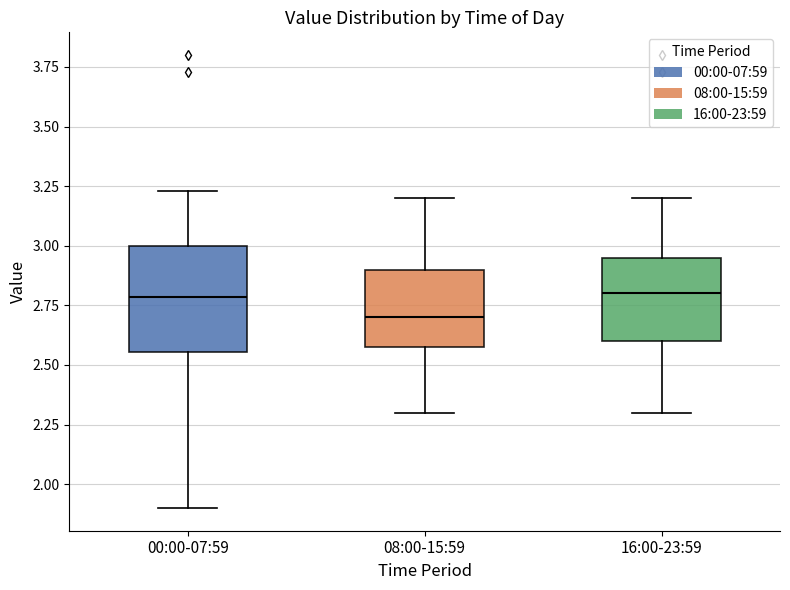

Comparing the boxes themselves (not the whiskers), which one is the tallest?

00:00-07:59